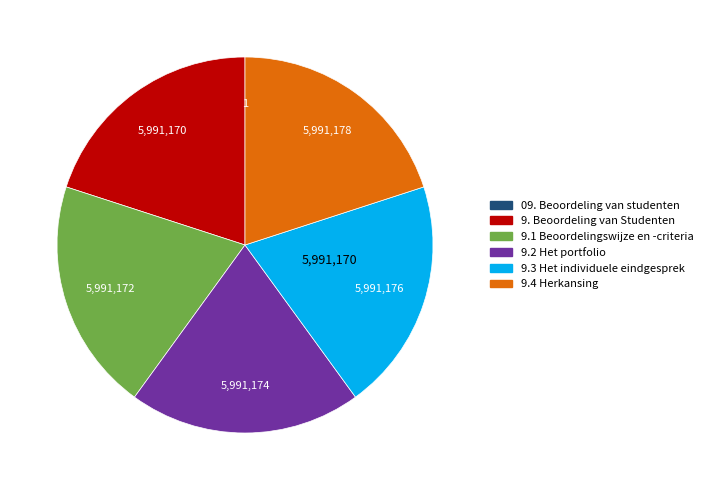

Does any single category account for the majority?

No